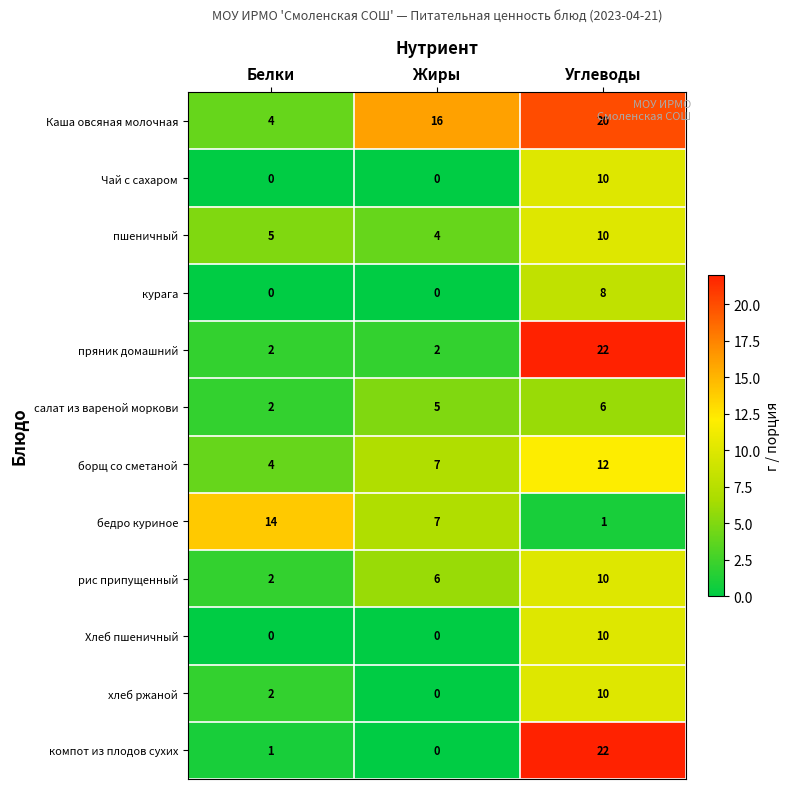

What is the total value across all series at Жиры?

47